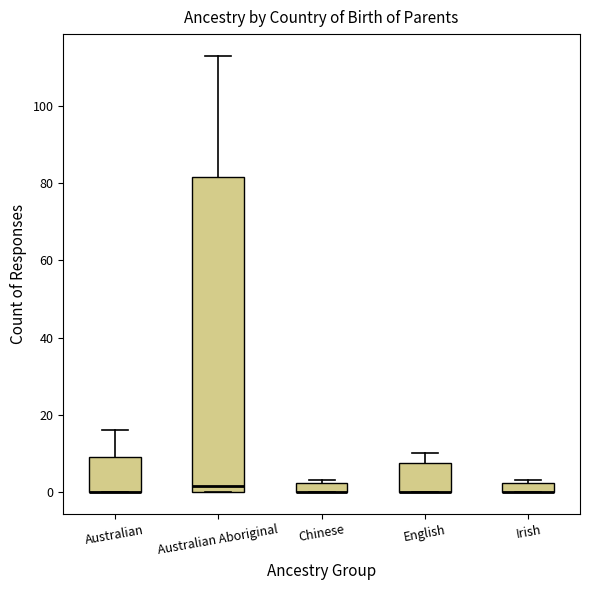

Which box is the tallest, from its lower edge to its upper edge?

Australian Aboriginal